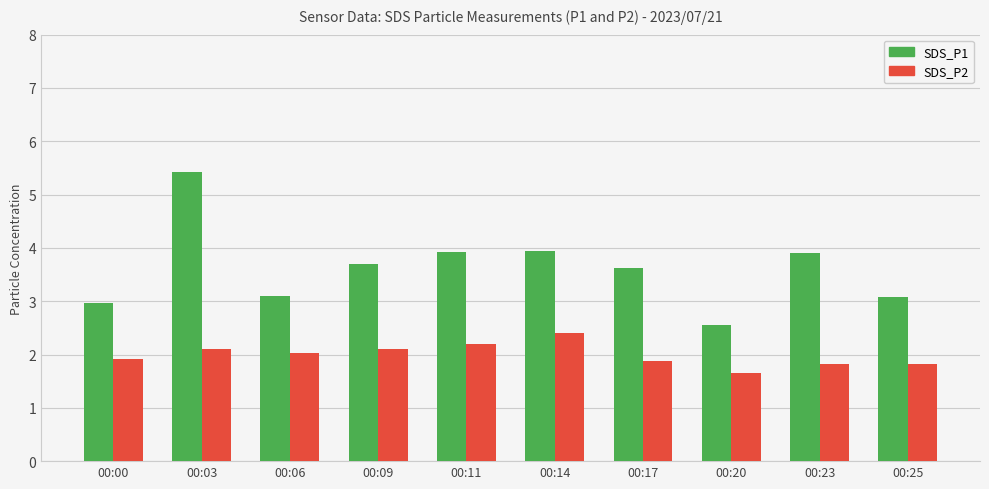

Which series has the widest spread of values?

SDS_P1